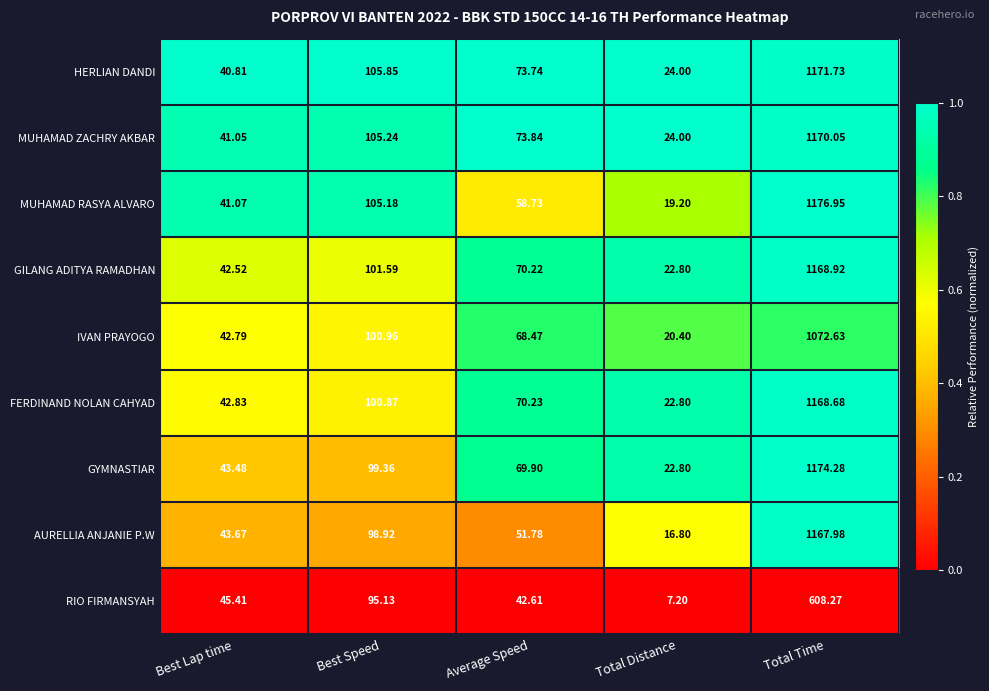

Which series changed the most between Best Speed and Total Time?

GYMNASTIAR